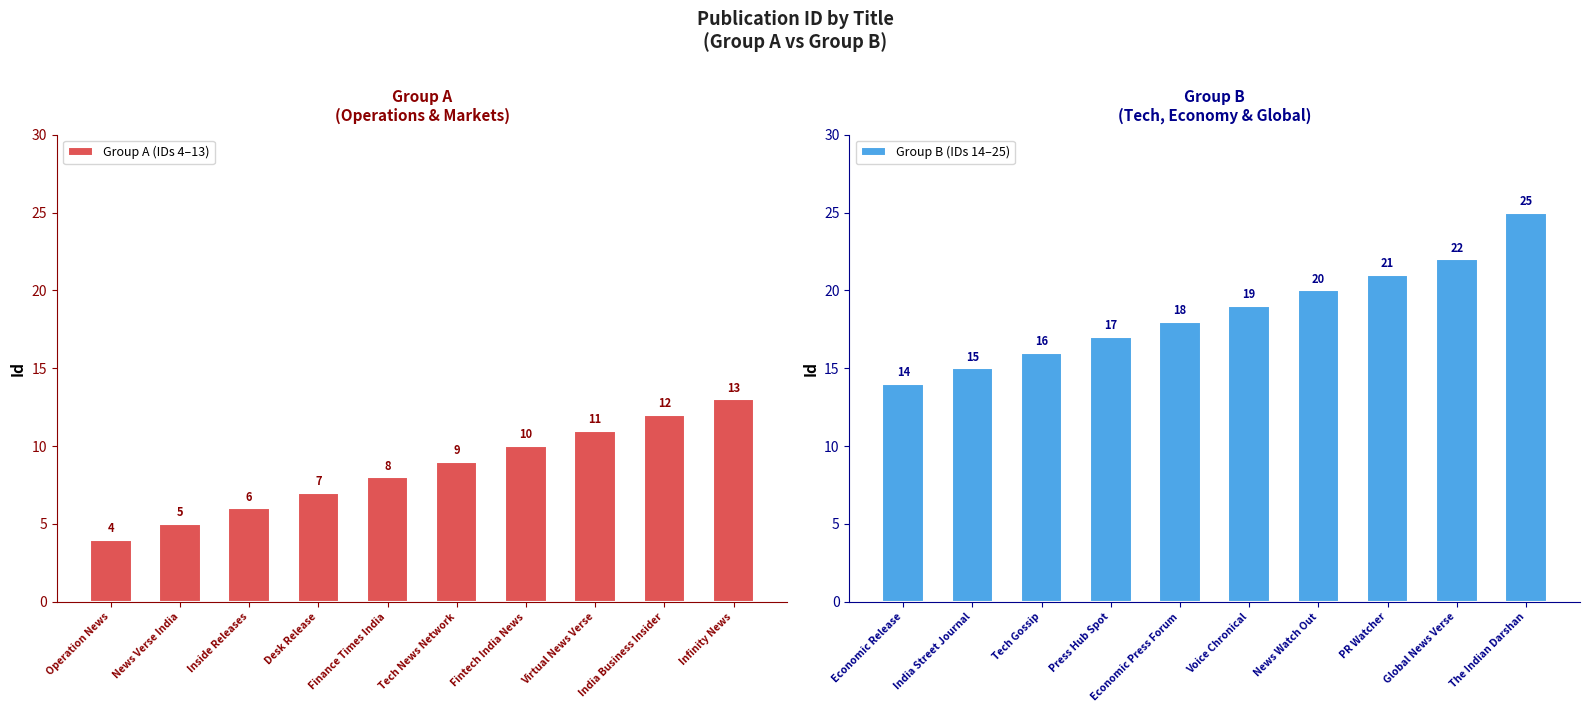

What is the minimum value for Group A (IDs 4–13)?

4